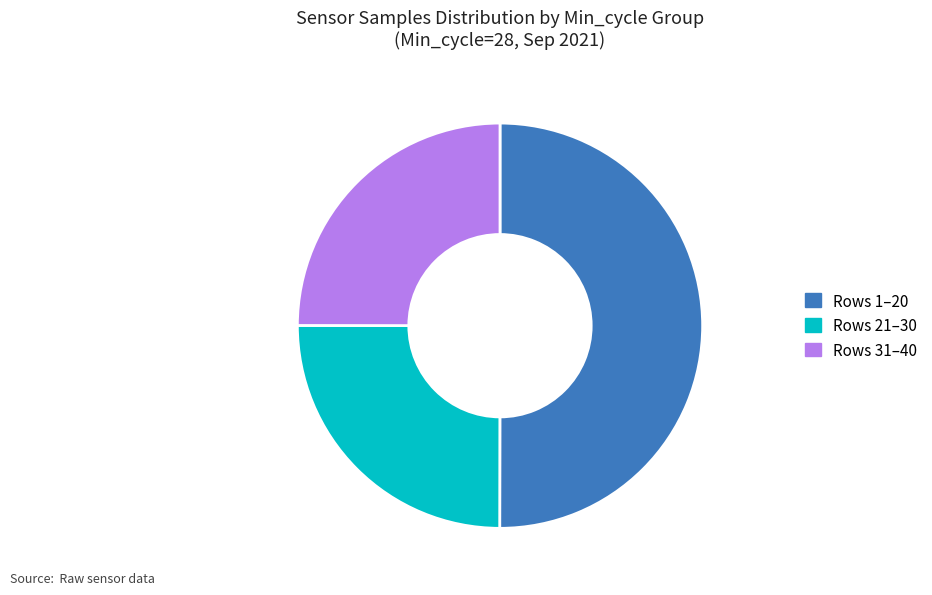

What is the largest slice in the pie chart?

Rows 1–20